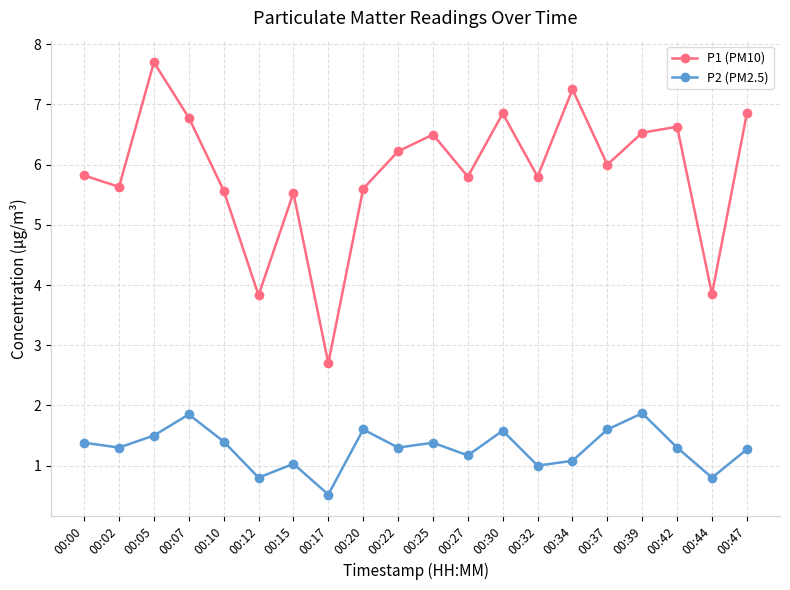

What is the spread (max minus min) of values at 00:47?

5.6